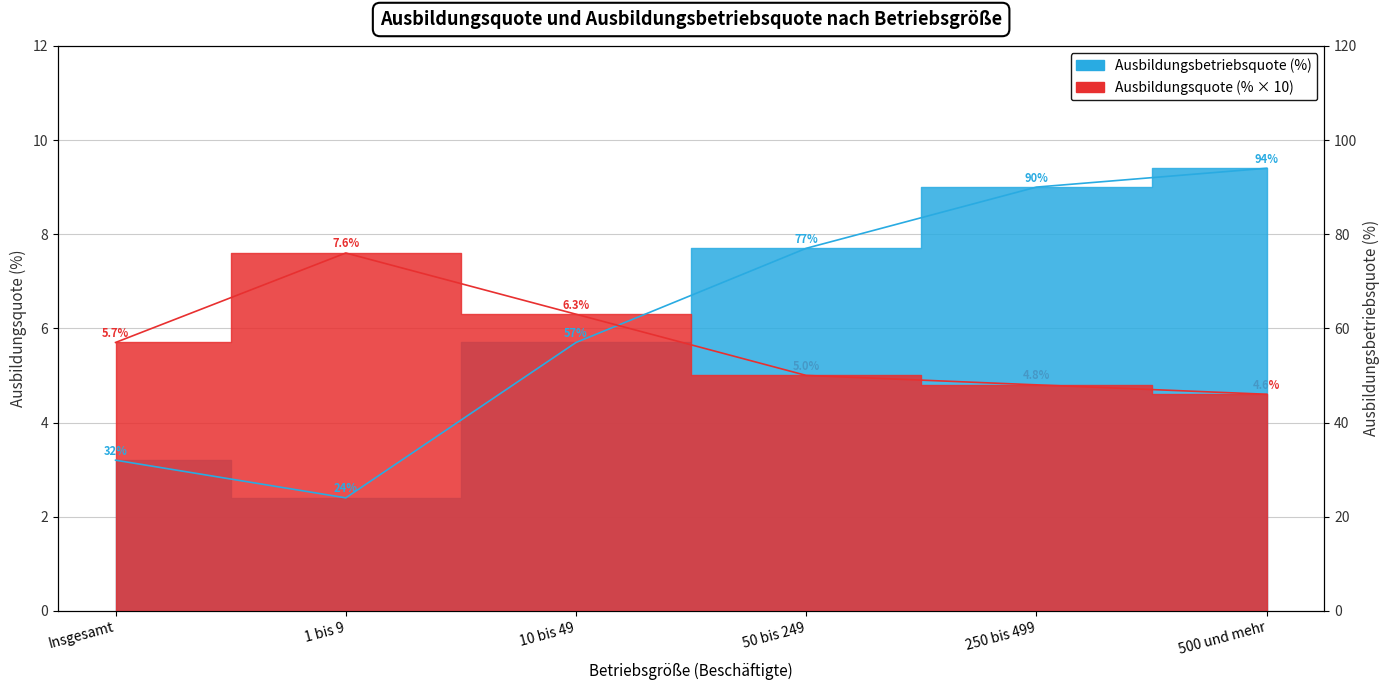

List the series in order of their overall mean, highest first.

Ausbildungsbetriebsquote, Ausbildungsquote